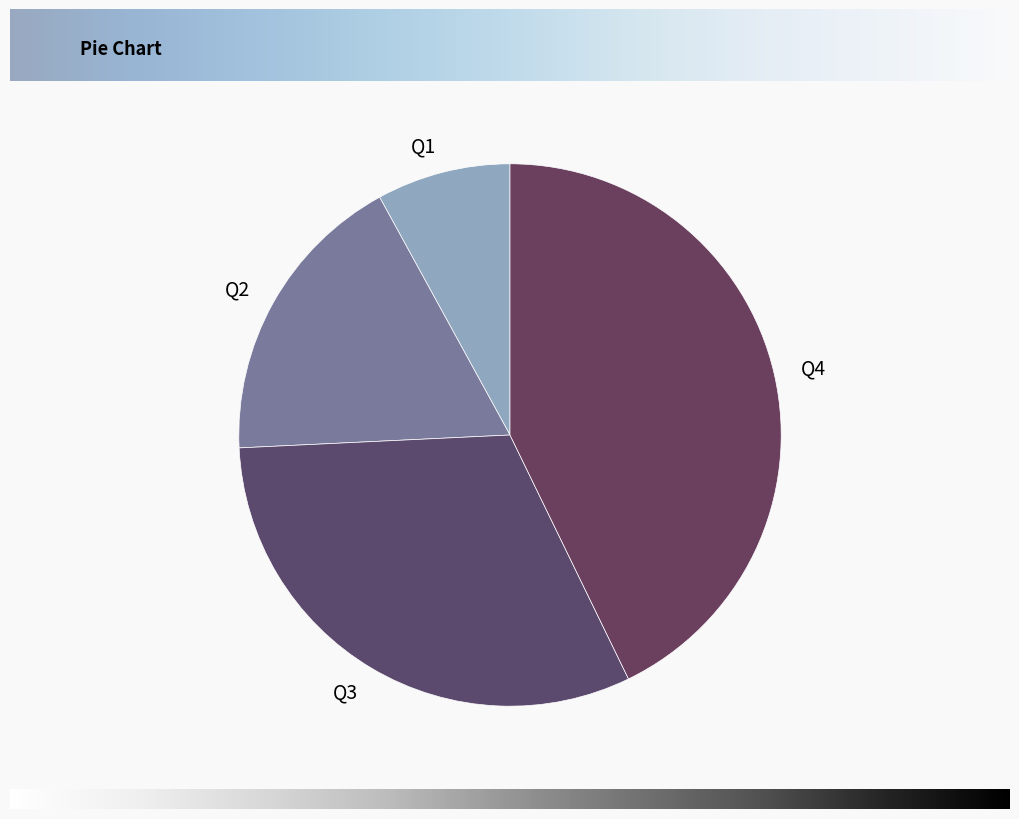

Combined, do Q1 and Q2 account for over 50%?

No